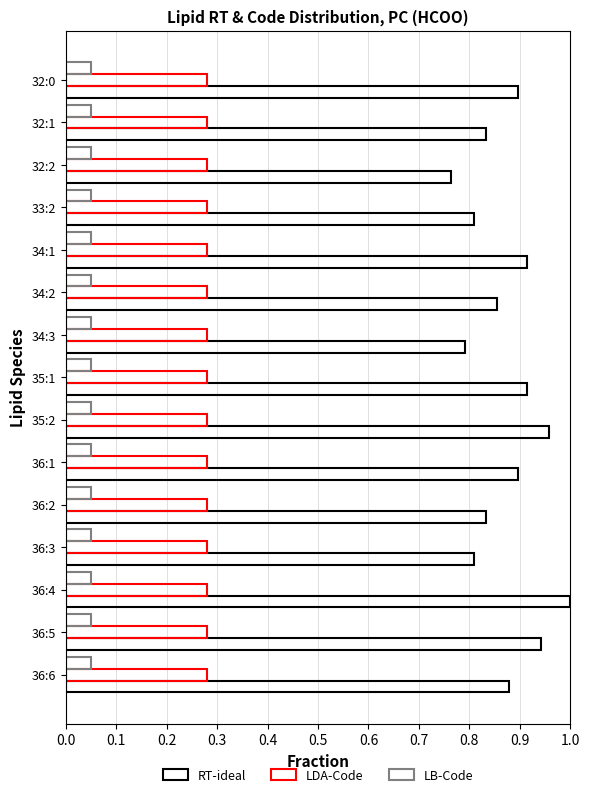

Count the number of categories in the chart.

15